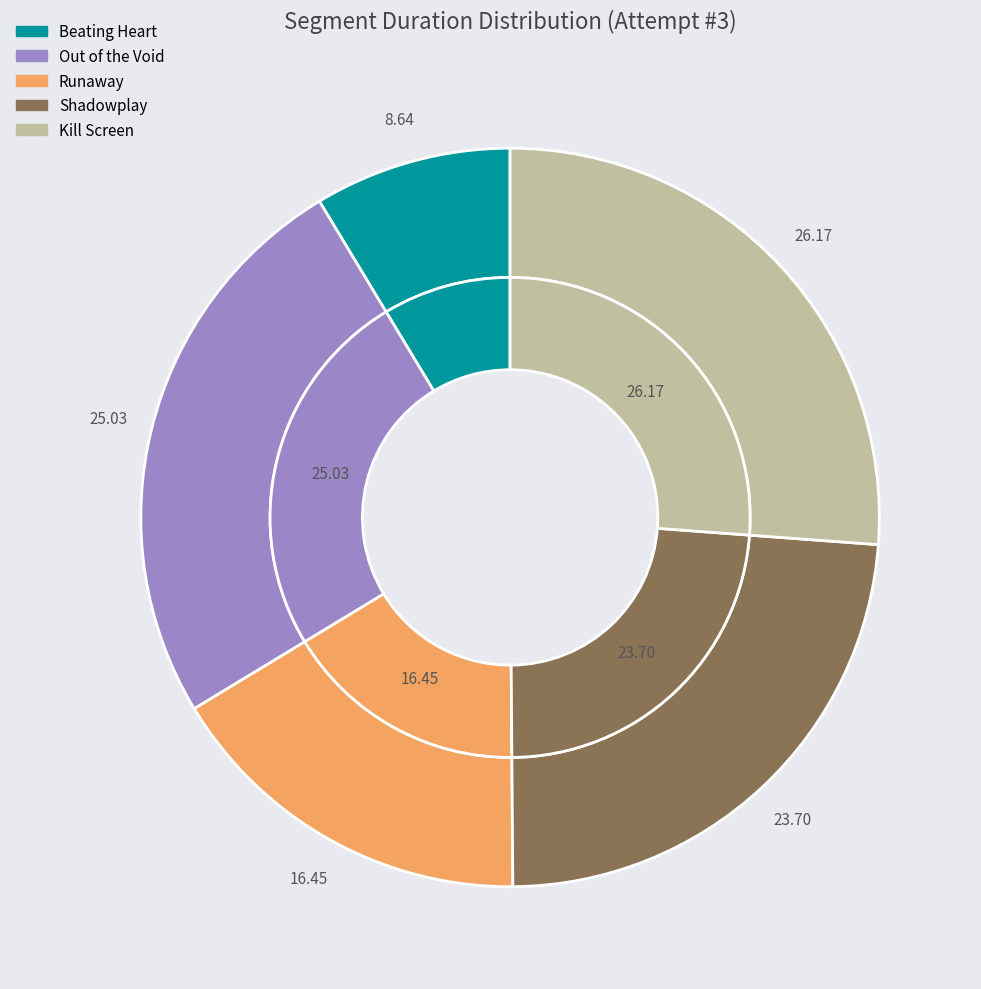

What is the ratio of the value at Out of the Void to the value at Shadowplay?

1.1